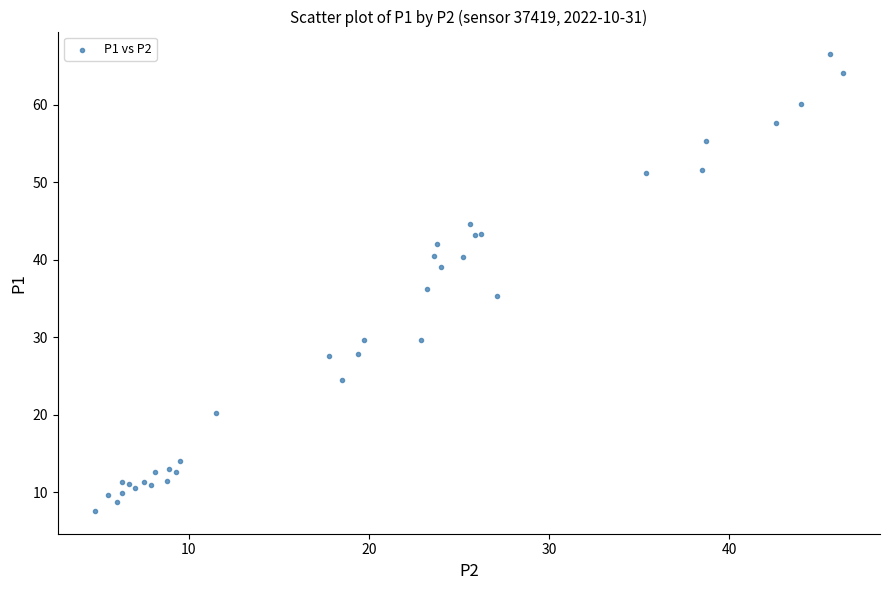

What Y value in the scatter plot is closest to 37?

36.2